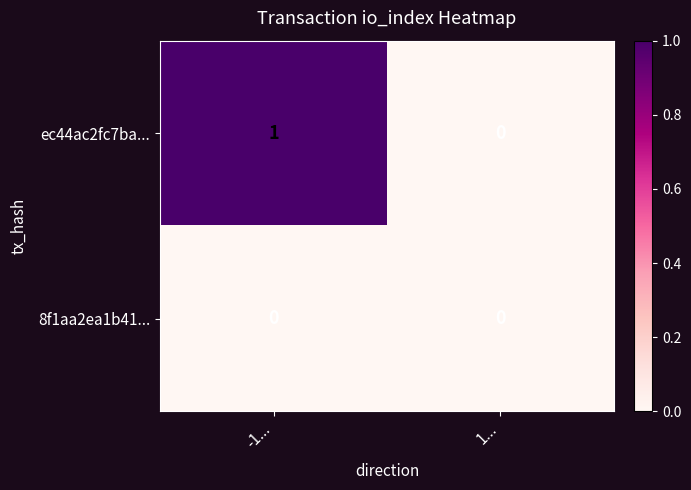

Reading left to right, what are all the values shown in this chart?

ec44ac2fc7ba...: 1	0
8f1aa2ea1b41...: 0	0